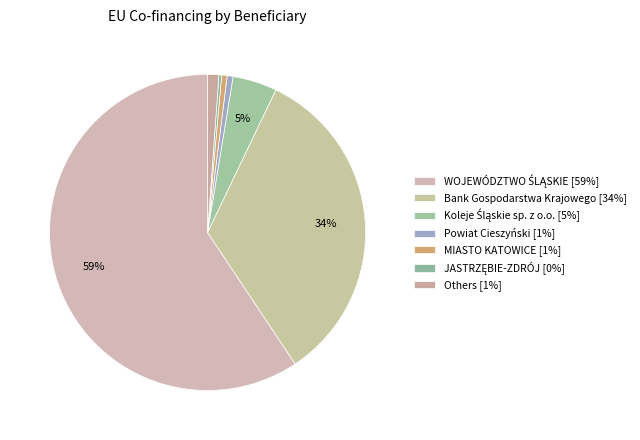

How many slices are in this pie chart?

7